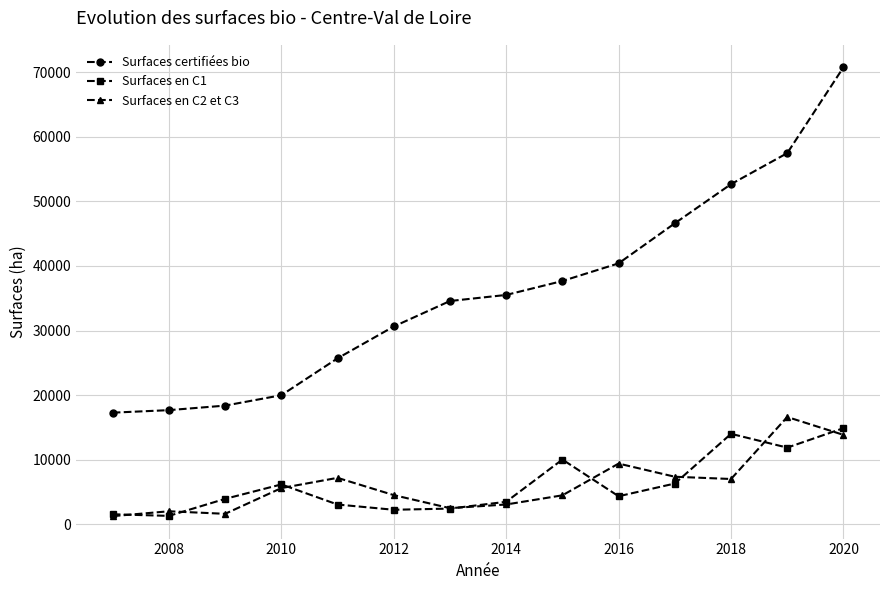

Which series has the largest total across all categories?

Surfaces certifiées bio